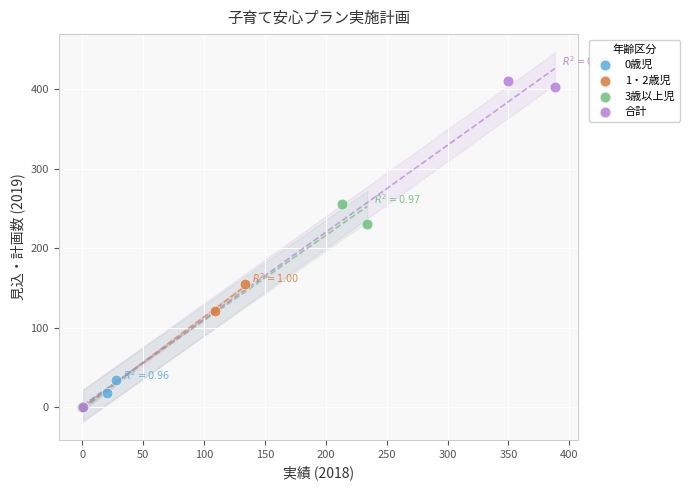

Which series has the largest Y range (max minus min)?

合計